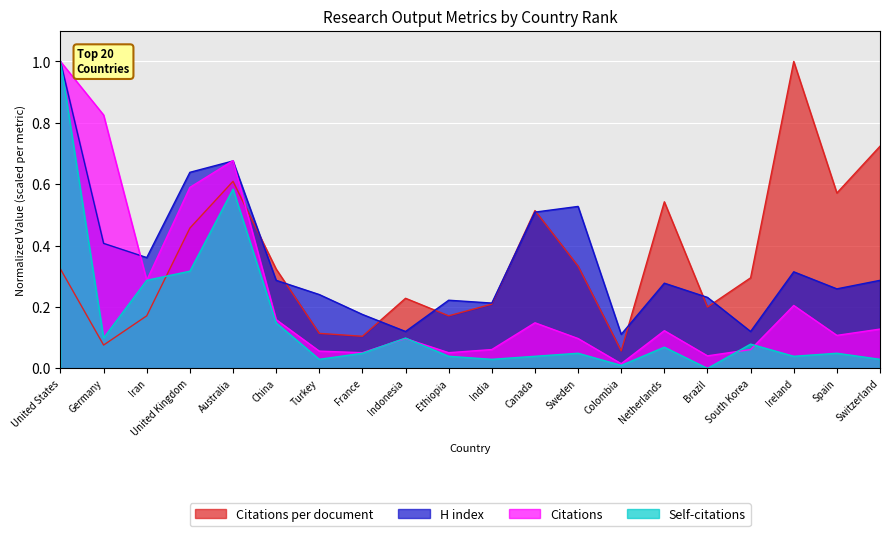

Rank the series by their maximum value, from highest to lowest.

Citations per document, H index, Citations, Self-citations